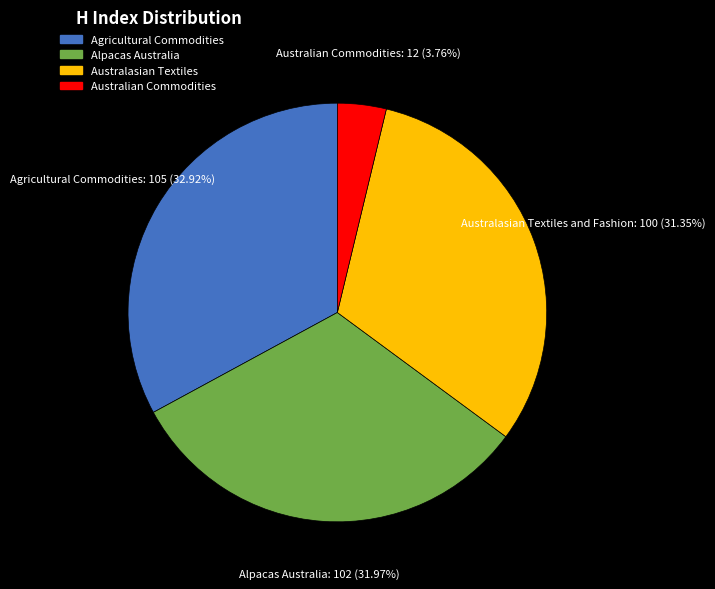

What is the largest slice in the pie chart?

Agricultural Commodities